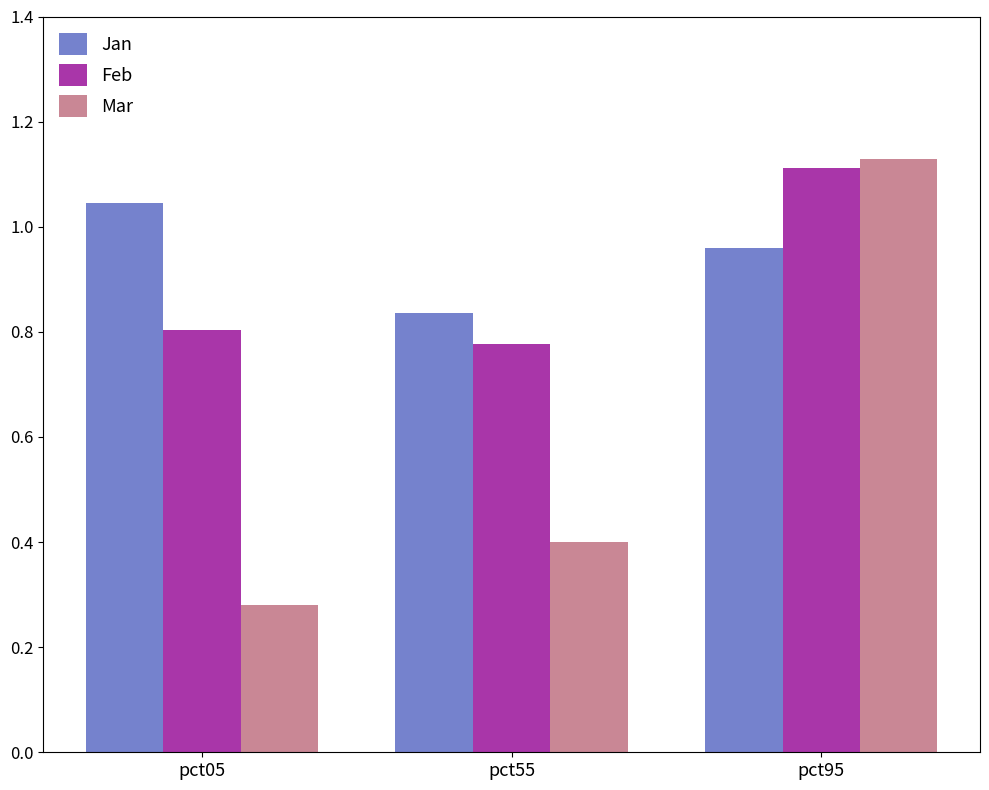

At which label is Jan closest to 0?

pct55